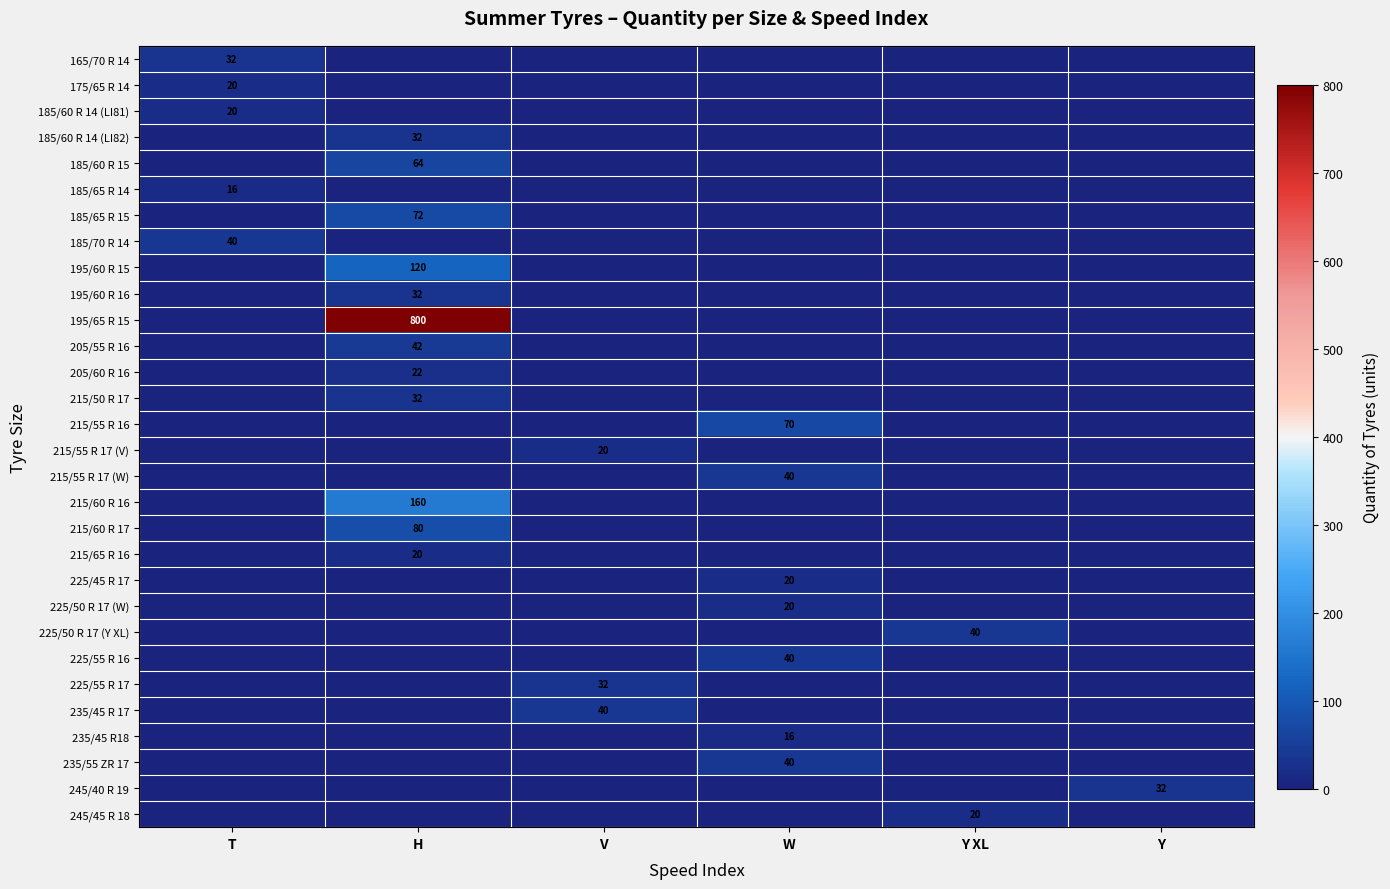

True or false: 195/65 R 15 has a value of -316 at V.

False